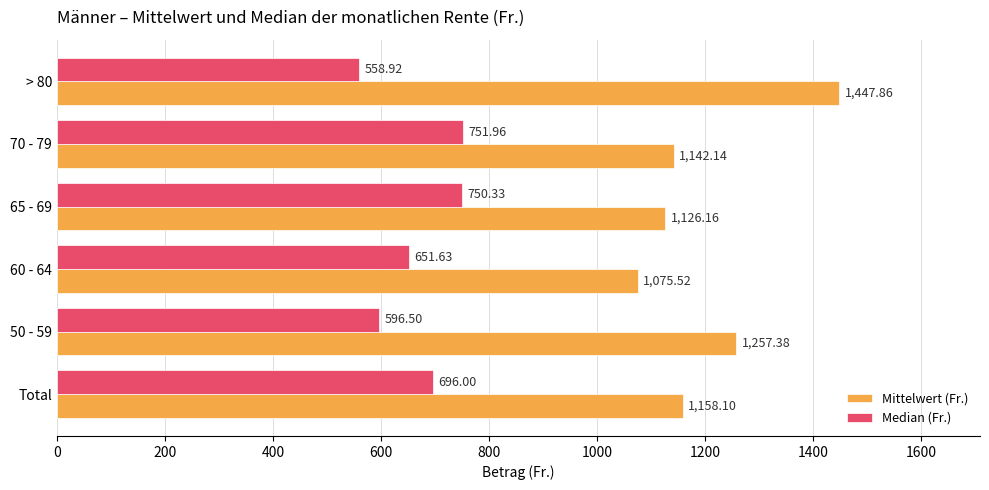

Rank the categories by Median (Fr.) value from lowest to highest.

> 80, 50 - 59, 60 - 64, Total, 65 - 69, 70 - 79